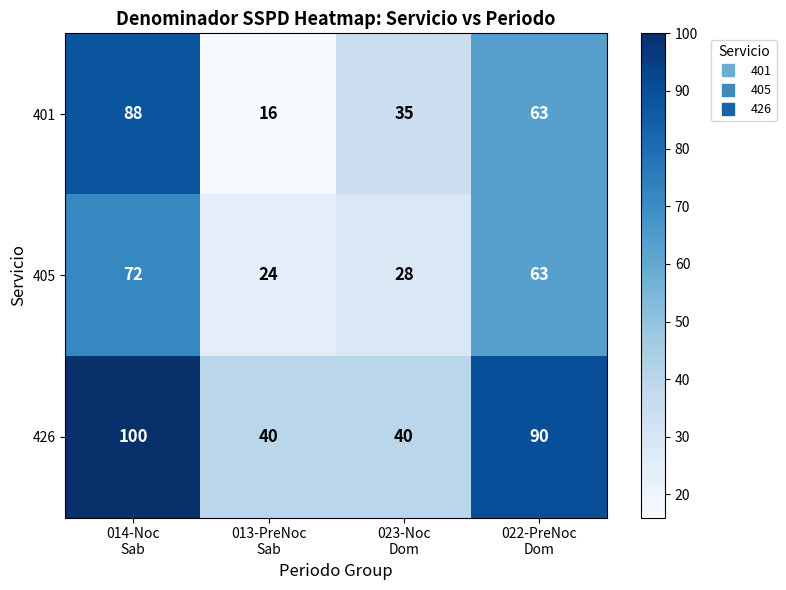

Which series has the widest spread of values?

401